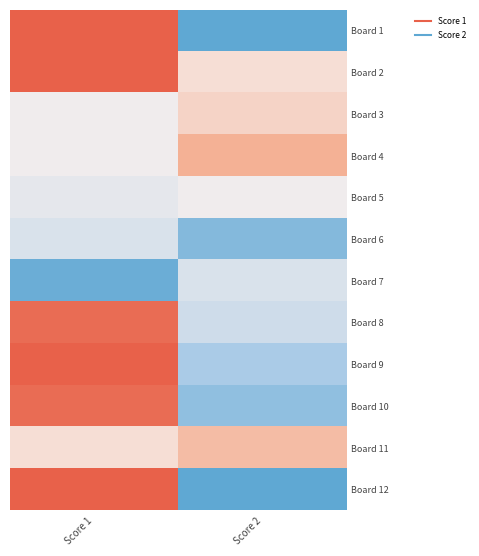

What is the total value across all series at Score 1?

208